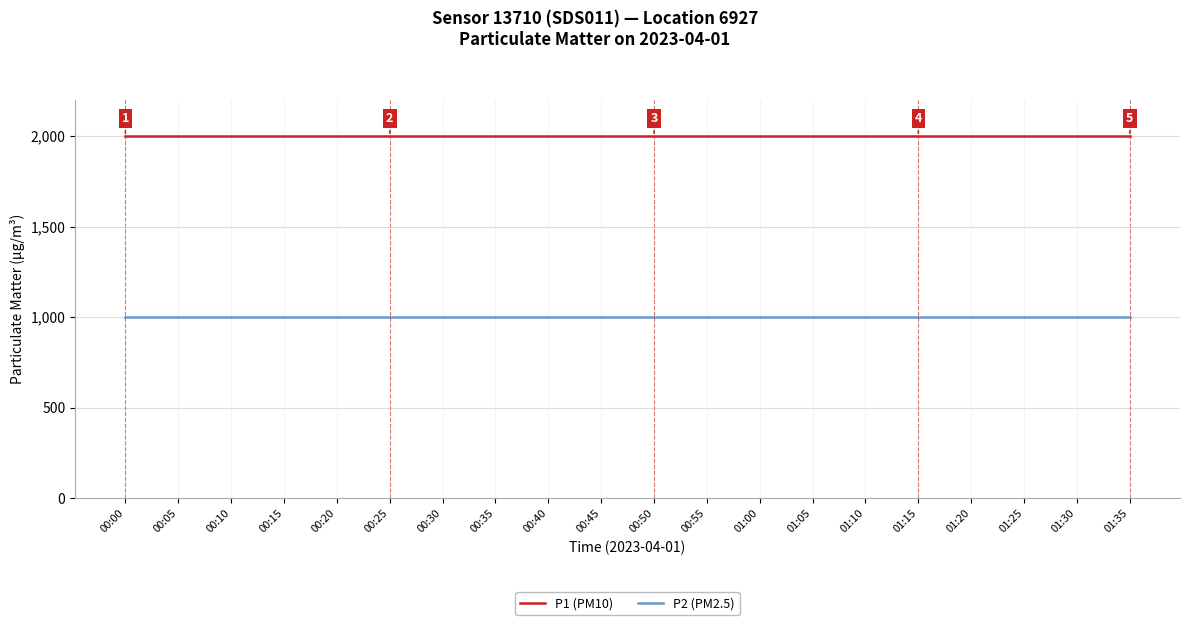

What is the maximum value shown in the chart?

1999.9